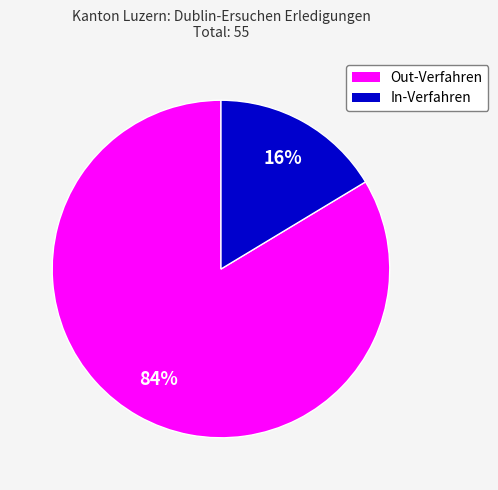

The In-Verfahren slice represents 16% of the pie. True or false?

True